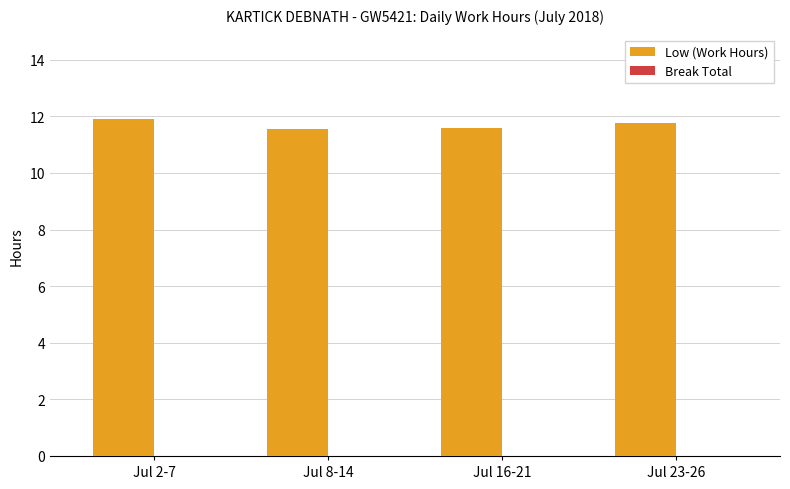

Reading right to left, extract all data points from this chart.

Jul 23-26=11.8	Jul 16-21=11.6	Jul 8-14=11.6	Jul 2-7=11.9